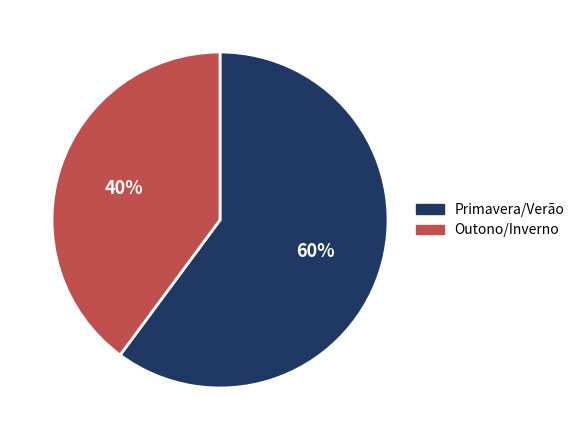

Count the number of slices in the pie.

2